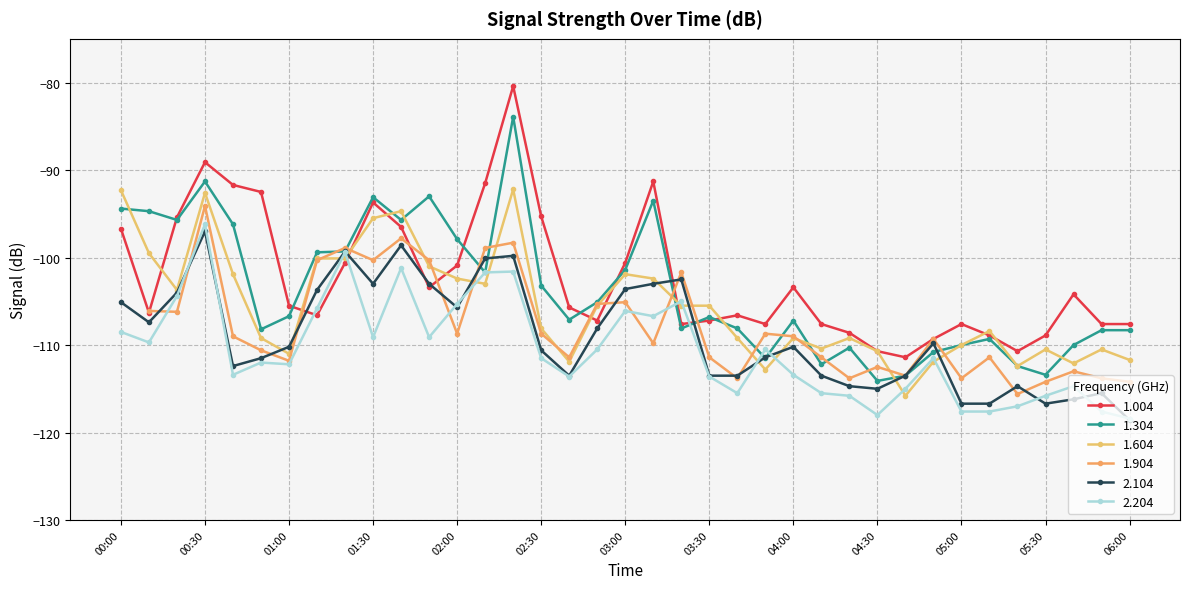

What is the lowest value of the 1.304 series?

-114.1